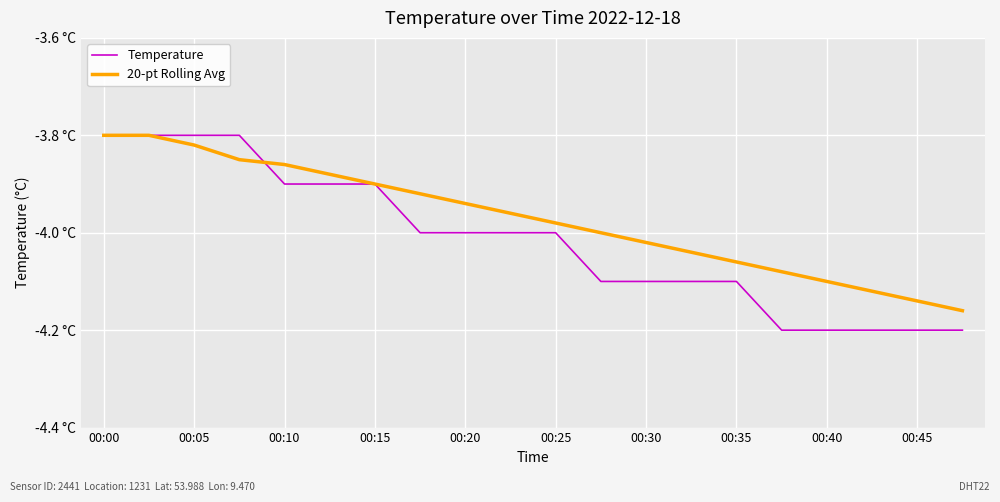

Which series has the widest spread of values?

Temperature